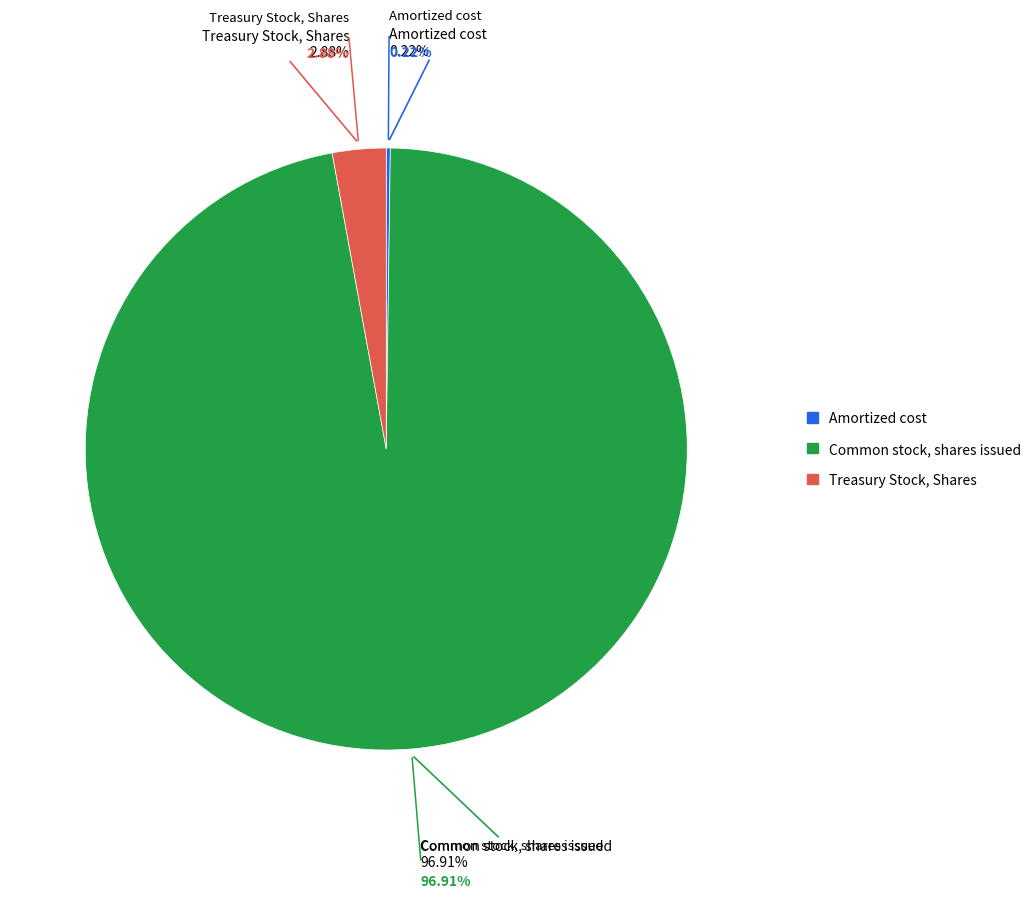

Rank the categories by value from highest to lowest.

Common stock, shares issued, Treasury Stock, Shares, Amortized cost